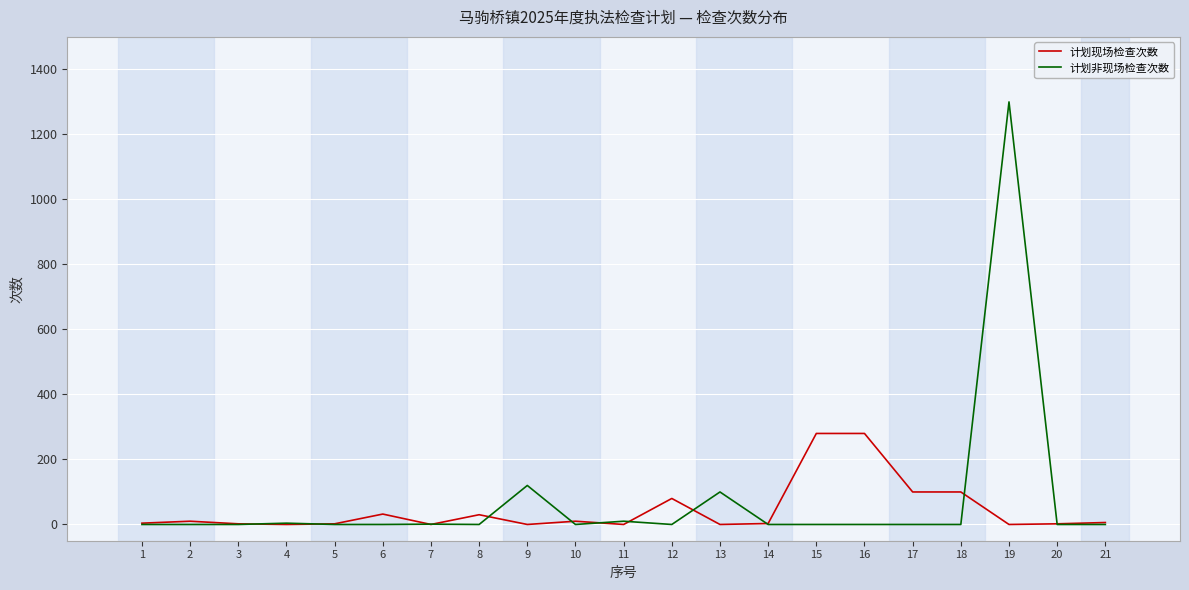

Which series has the widest spread of values?

计划非现场检查次数